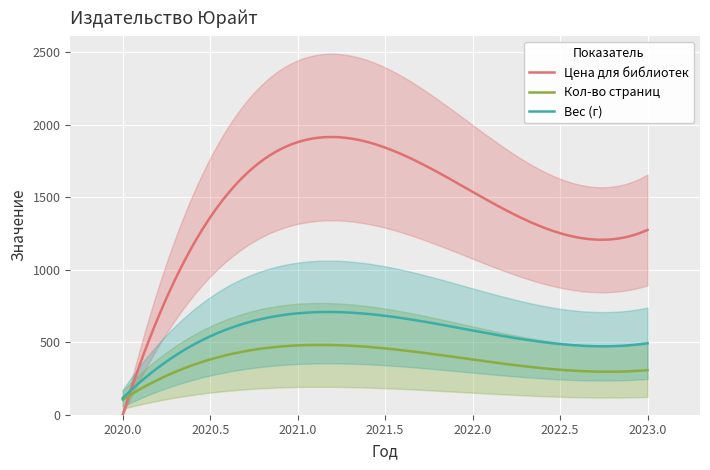

True or false: Цена для библиотек has more than 2 points higher than both neighbors.

False